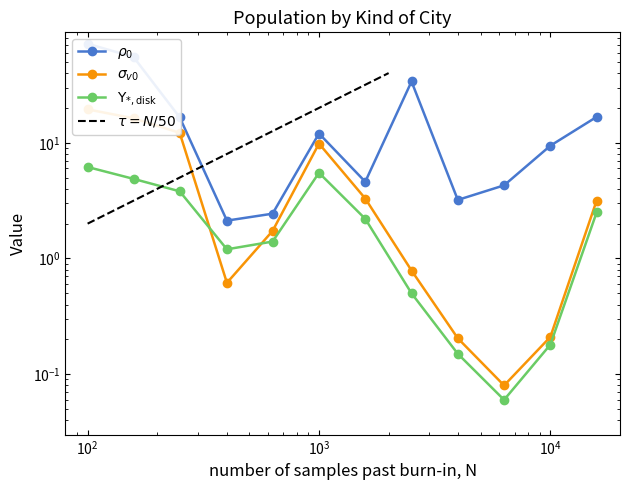

Between 3 and 2, which is larger?

2